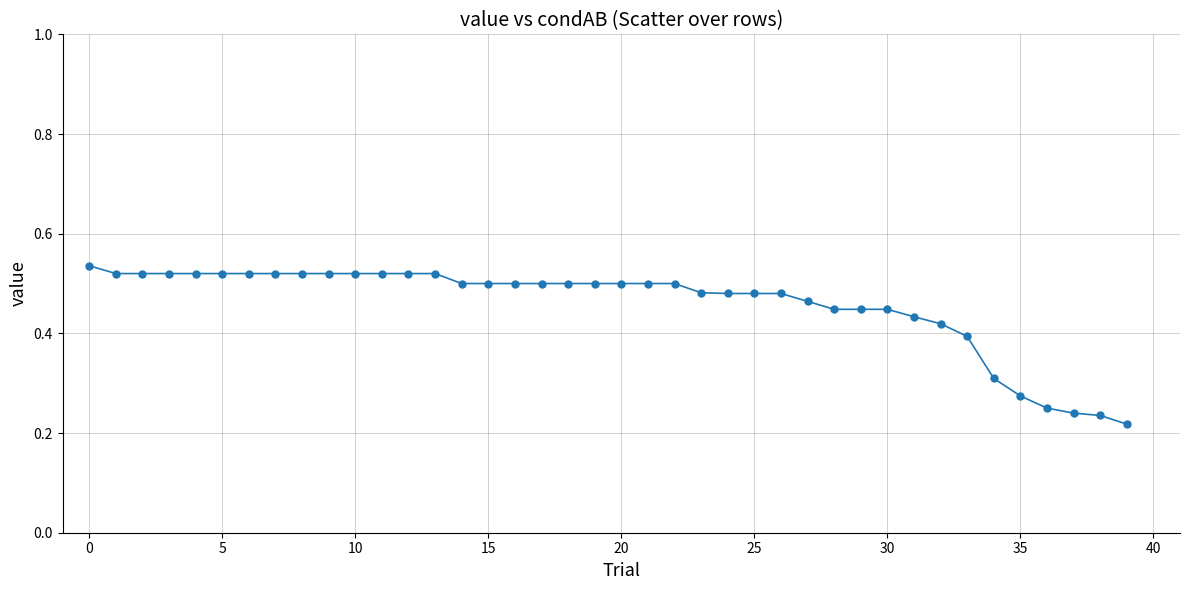

What is the sum of all values?

18.3